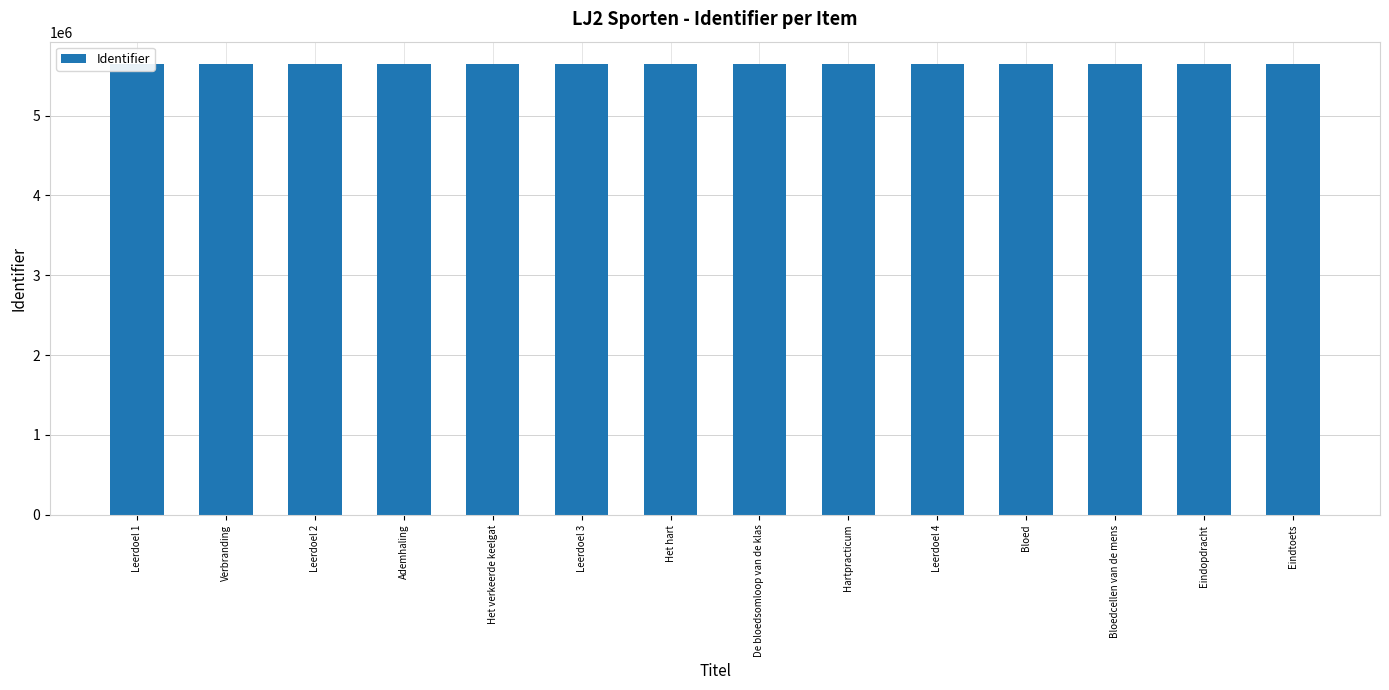

How many data points does each series have?

14